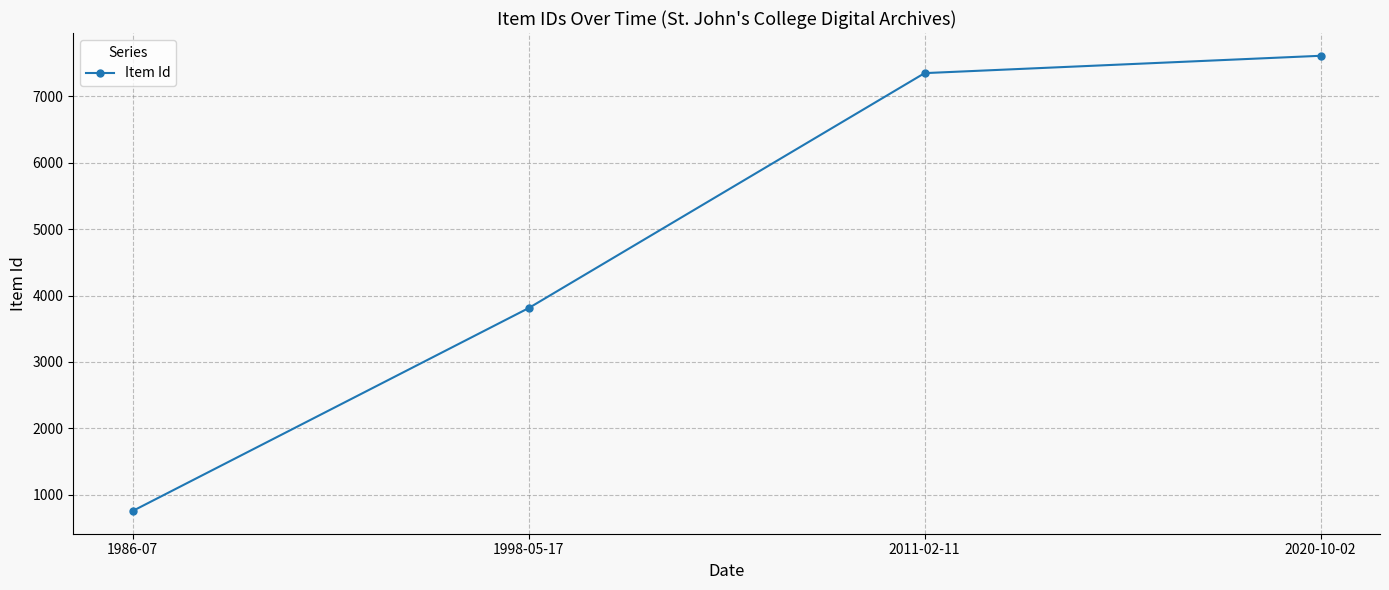

Read the value at 1998-05-17, to the nearest 100.

3800